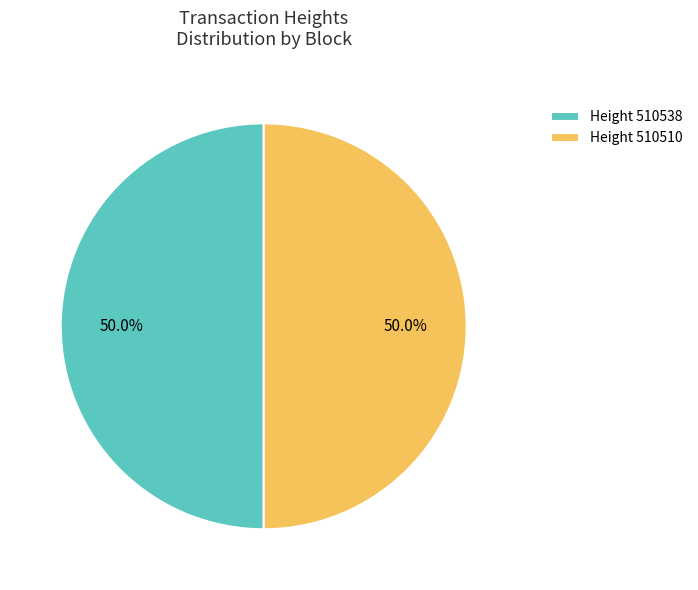

Combined, do Height 510538 and Height 510510 account for over 50%?

Yes